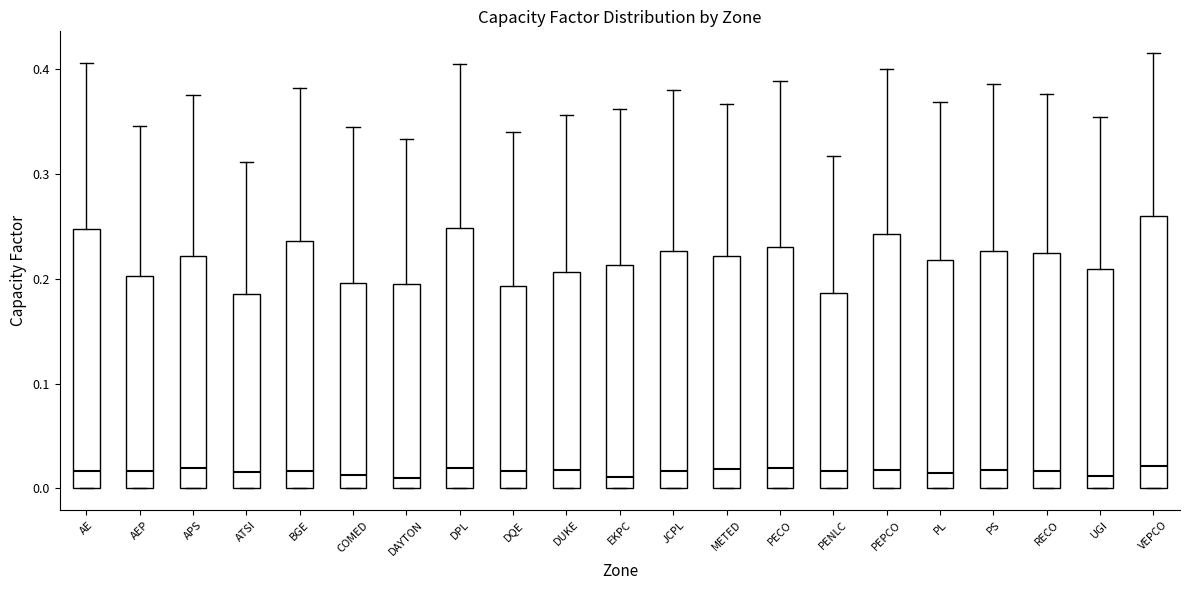

Where is the lower edge of the box for AE on the y-axis? The values are not printed on the chart, so give them approximately, as read against the axis.

0.00